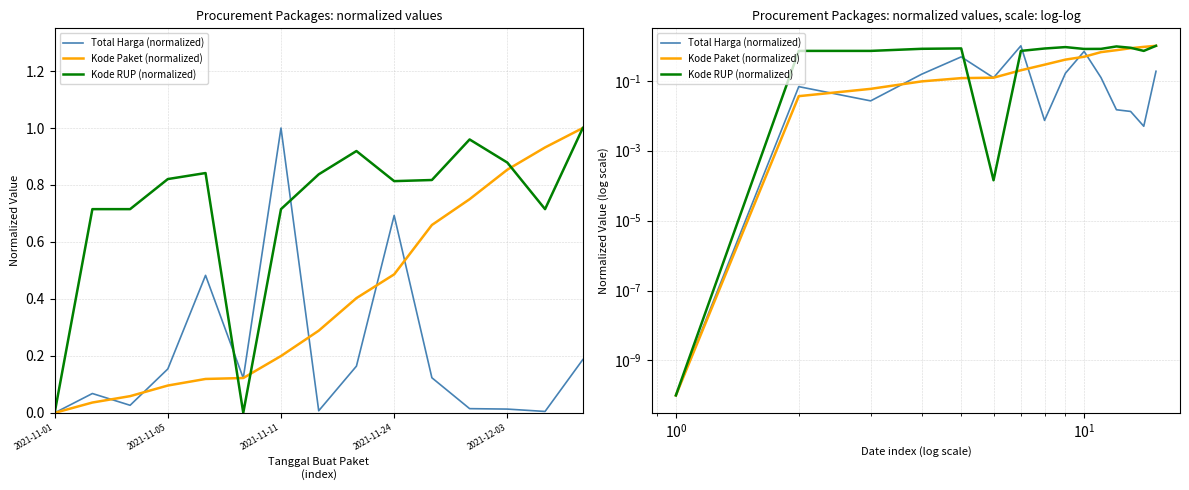

Which series ends up on top after the final intersection of Kode Paket (normalized) and Kode RUP (normalized)?

Kode Paket (normalized)